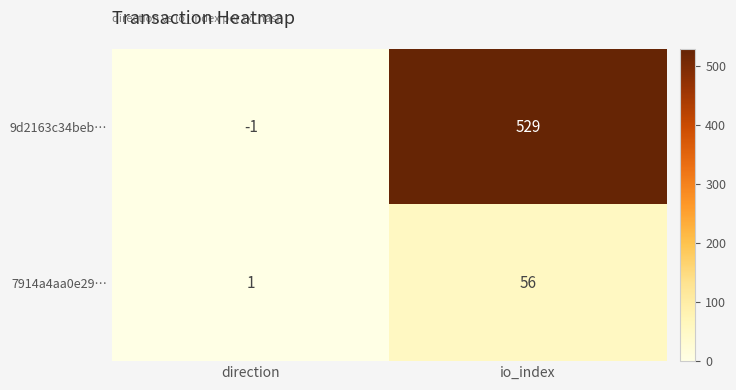

True or false: 7914a4aa0e29… has a value of 56 at io_index.

True